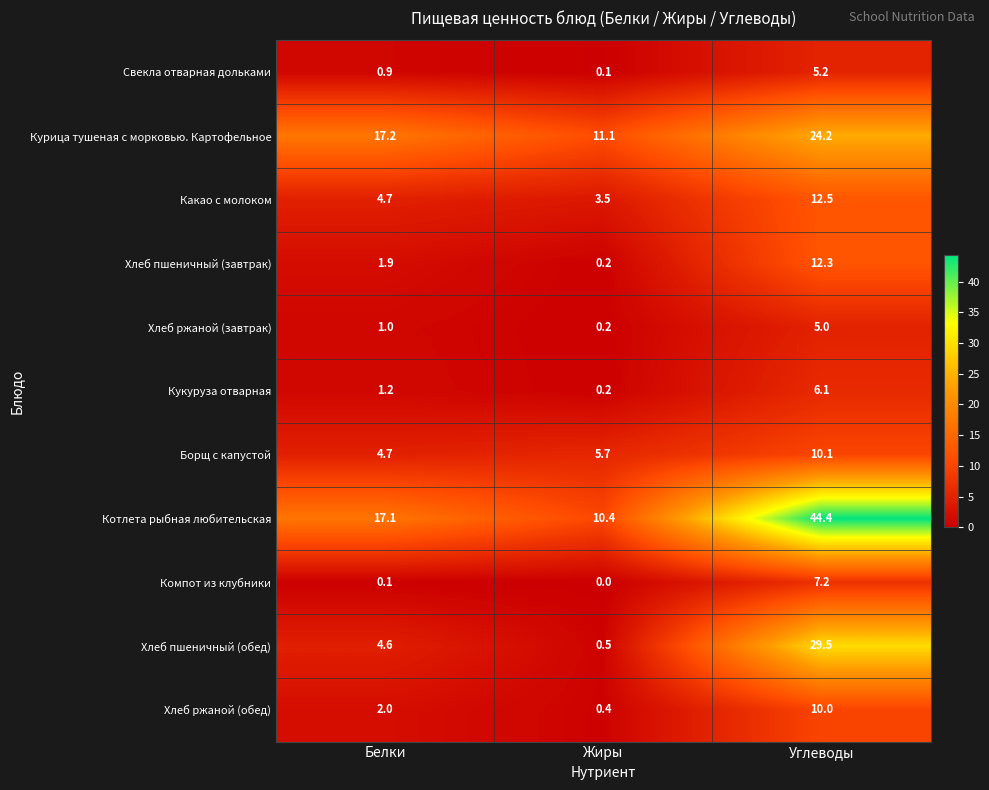

What is the spread (max minus min) of values at Белки?

17.1